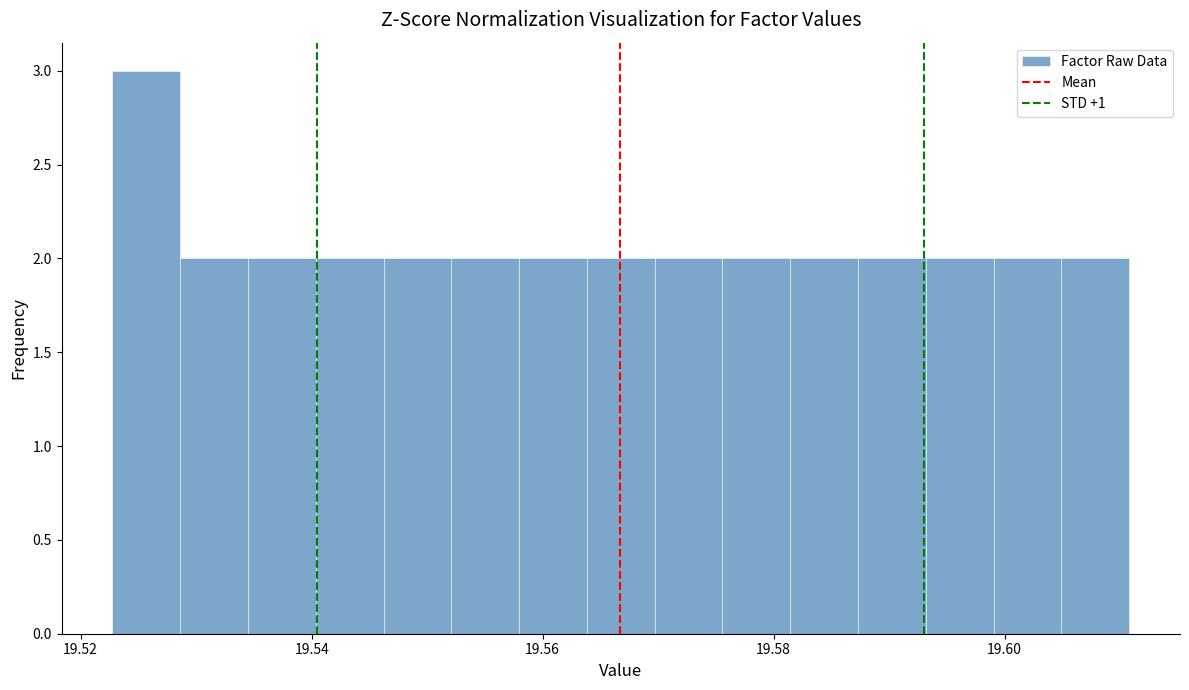

Read against the x-axis, roughly where is the centre of the tallest bar?

19.526